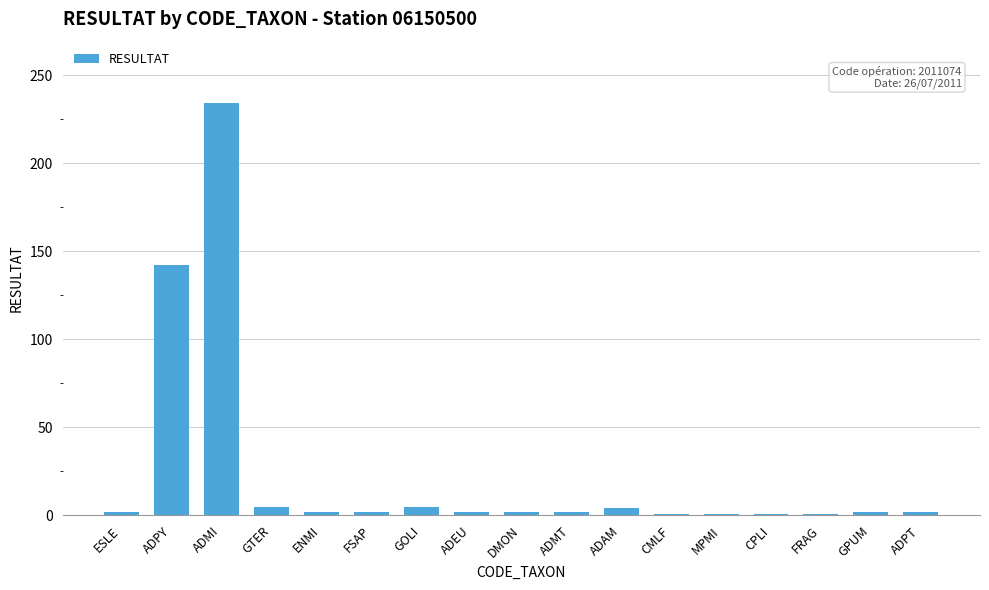

Between ESLE and ADMI, which is larger?

ADMI